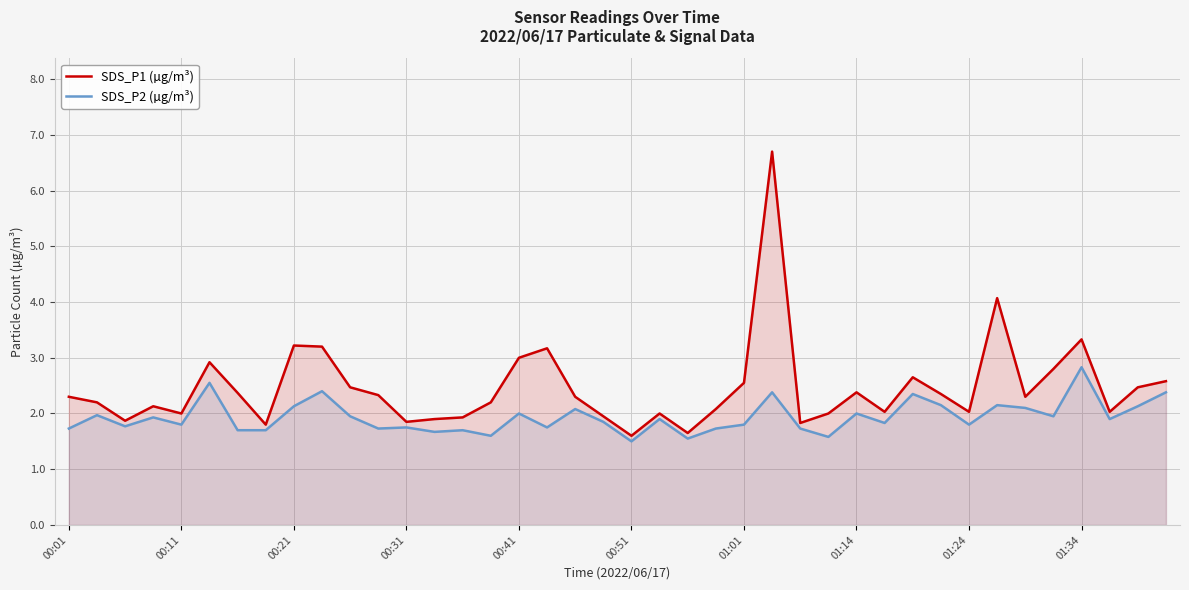

Which series has the widest spread of values?

SDS_P1 (µg/m³)